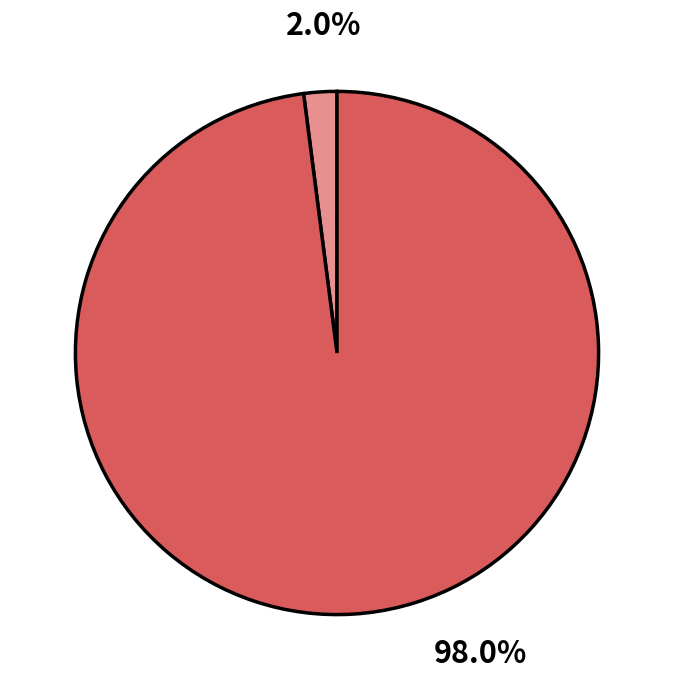

Is there a majority slice in this chart?

Yes